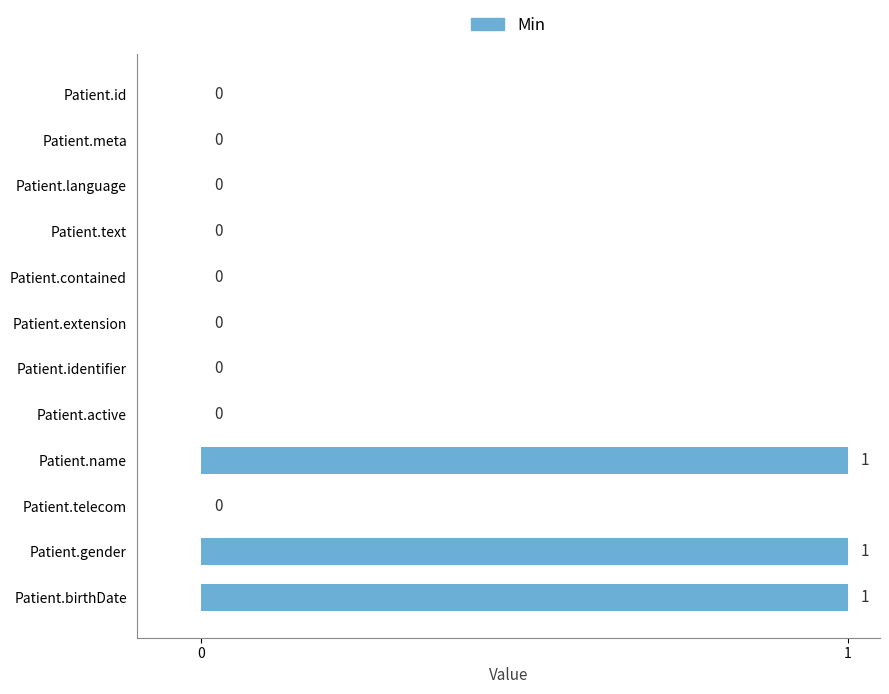

What is the sum of all values?

3